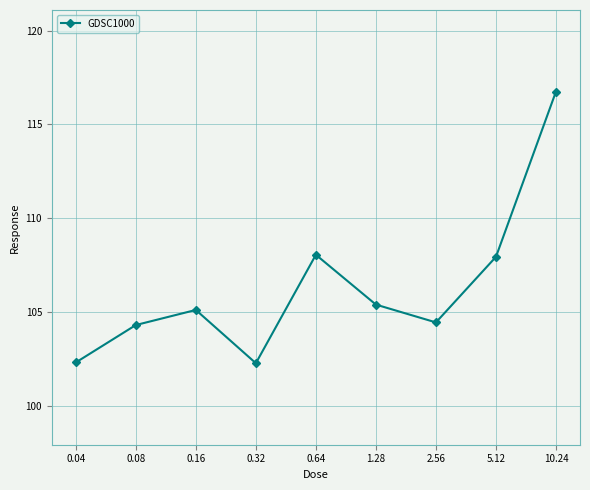

Reading left to right, transcribe all the data shown in this chart.

0.04=102.3	0.08=104.3	0.16=105.1	0.32=102.3	0.64=108.1	1.28=105.4	2.56=104.5	5.12=107.9	10.24=116.8